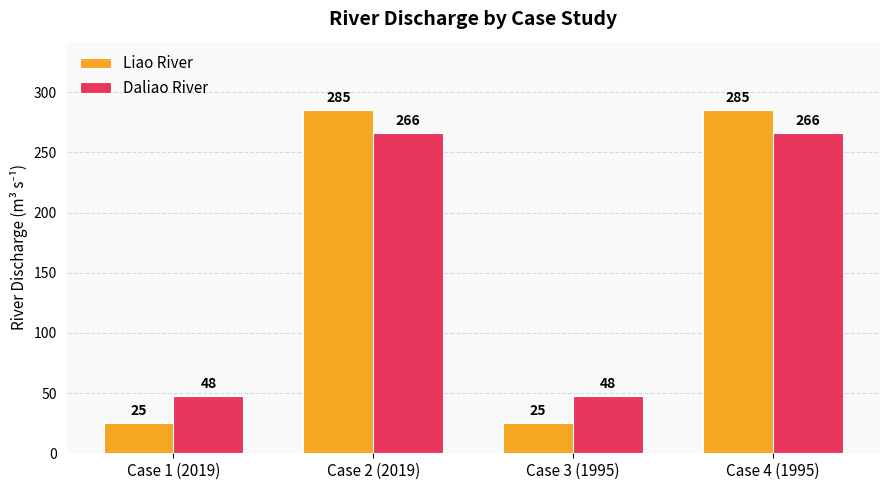

Reading right to left, extract all data points from this chart.

Liao River: Case 4 (1995)=285	Case 3 (1995)=25	Case 2 (2019)=285	Case 1 (2019)=25
Daliao River: Case 4 (1995)=266	Case 3 (1995)=48	Case 2 (2019)=266	Case 1 (2019)=48